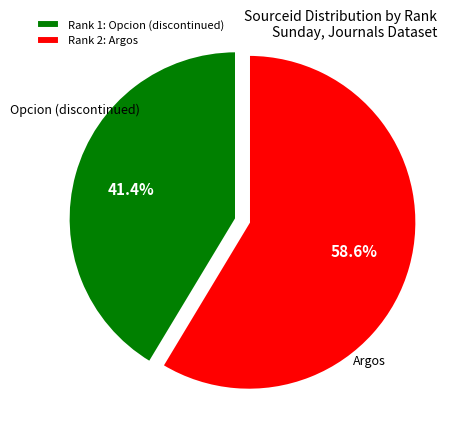

What is the smallest slice in the pie chart?

Rank 1: Opcion (discontinued)